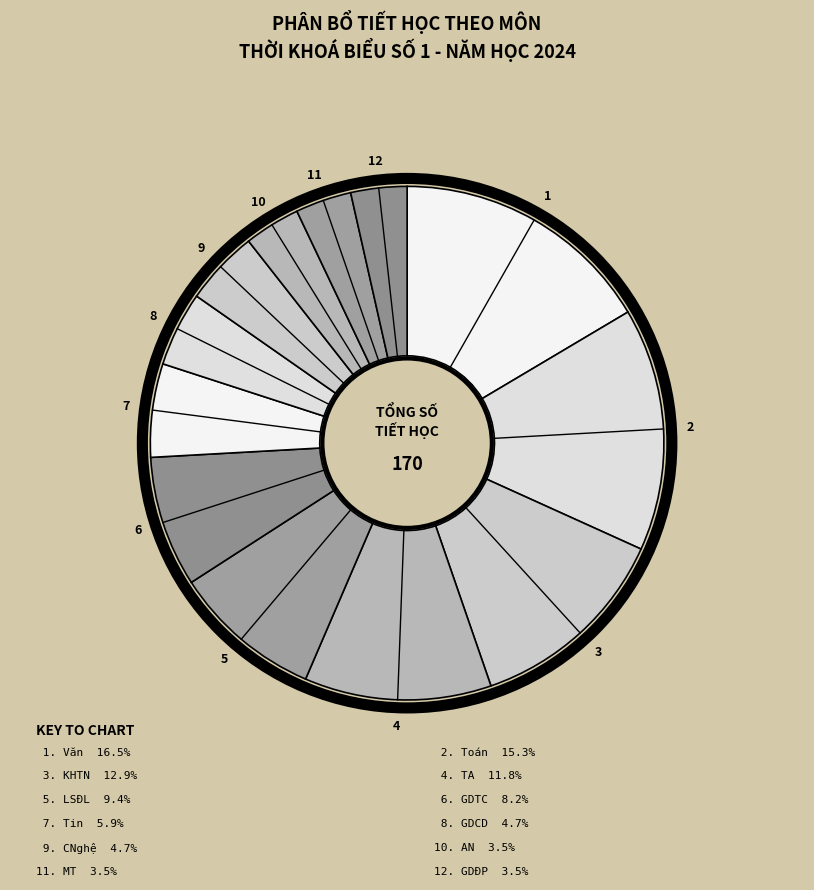

What is the total percentage of Văn and Toán?

31.8%